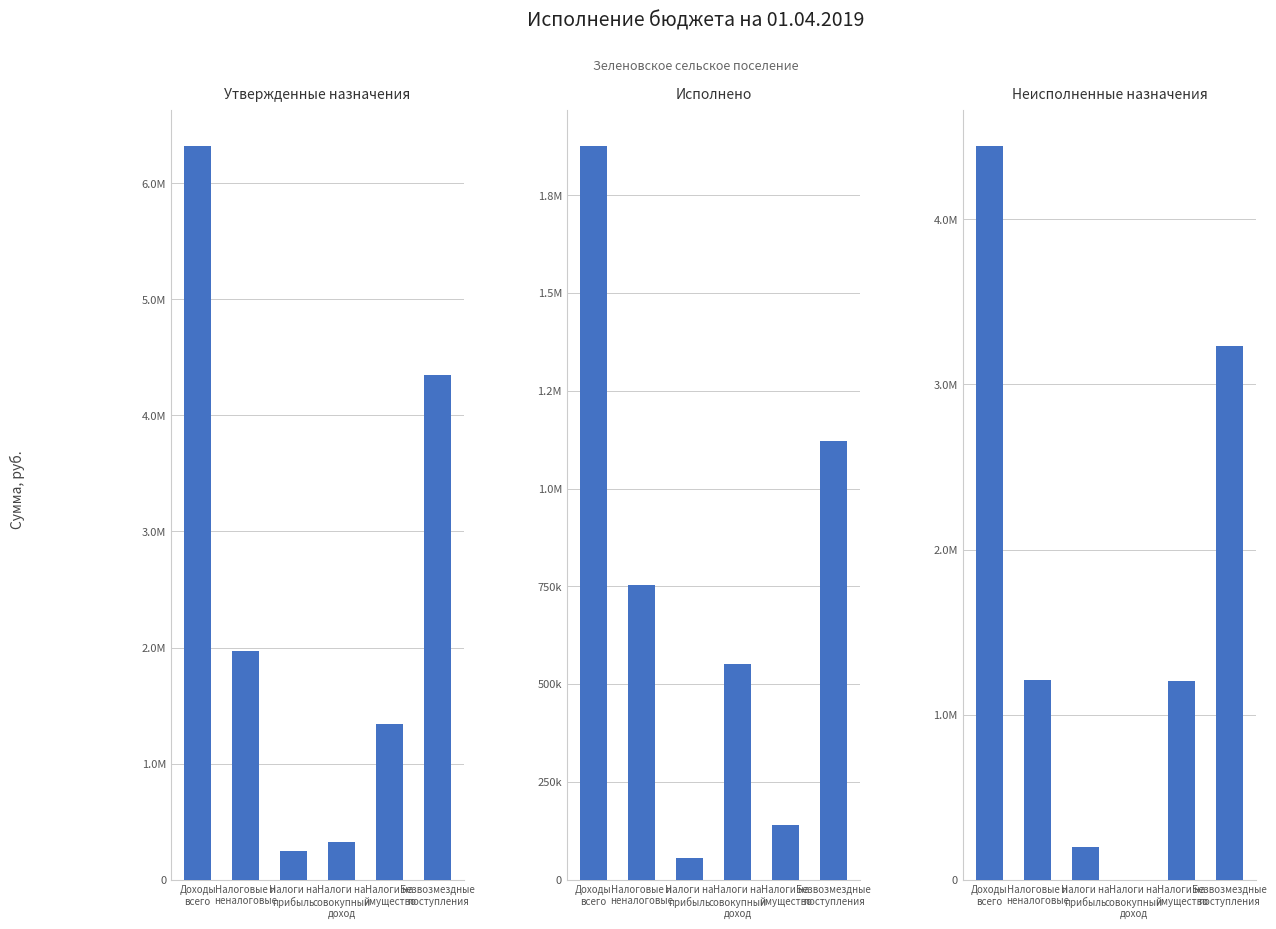

Reading left to right, list all the values displayed in this chart.

Утвержденные назначения: Доходы
всего=6318200.0	Налоговые и
неналоговые=1966600.0	Налоги на
прибыль=251200.0	Налоги на
совокупный
доход=324200.0	Налоги на
имущество=1342700.0	Безвозмездные
поступления=4351600.0
Исполнено: Доходы
всего=1875367.9	Налоговые и
неналоговые=754642.9	Налоги на
прибыль=56104.9	Налоги на
совокупный
доход=551582.5	Налоги на
имущество=140173.8	Безвозмездные
поступления=1120725.1
Неисполненные назначения: Доходы
всего=4442832.1	Налоговые и
неналоговые=1211957.1	Налоги на
прибыль=195095.1	Налоги на
совокупный
доход=0.0	Налоги на
имущество=1202526.2	Безвозмездные
поступления=3230874.9